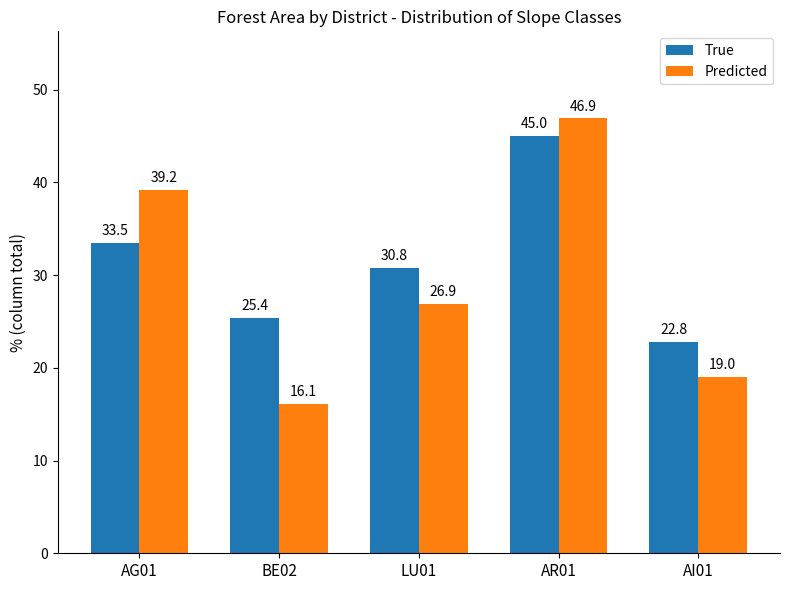

Are the bars horizontal?

No